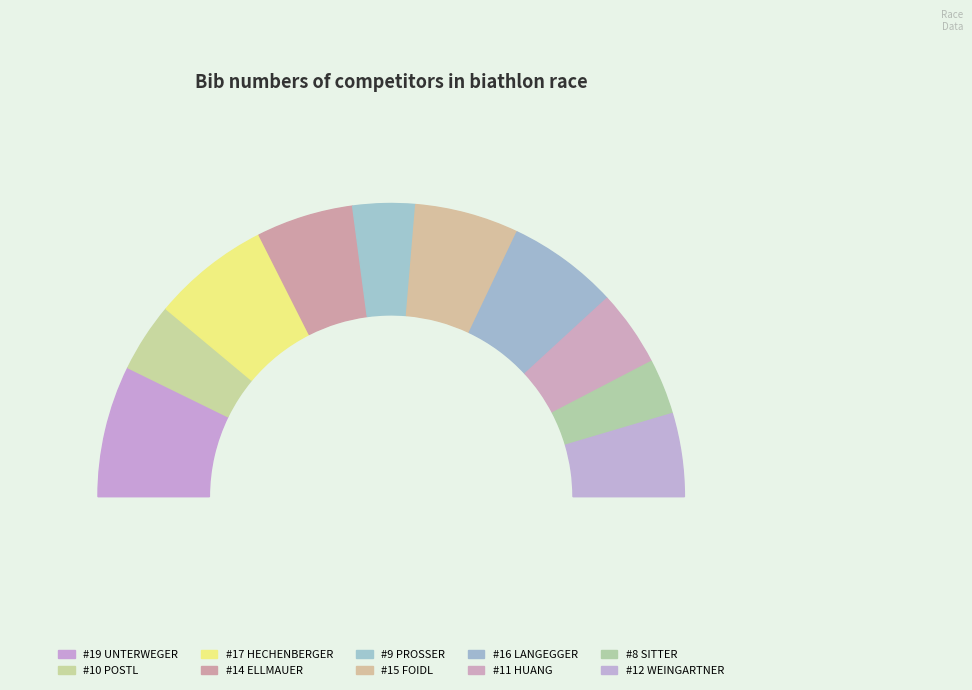

Which has a higher value, SITTER Leon or FOIDL Benedikt?

FOIDL Benedikt